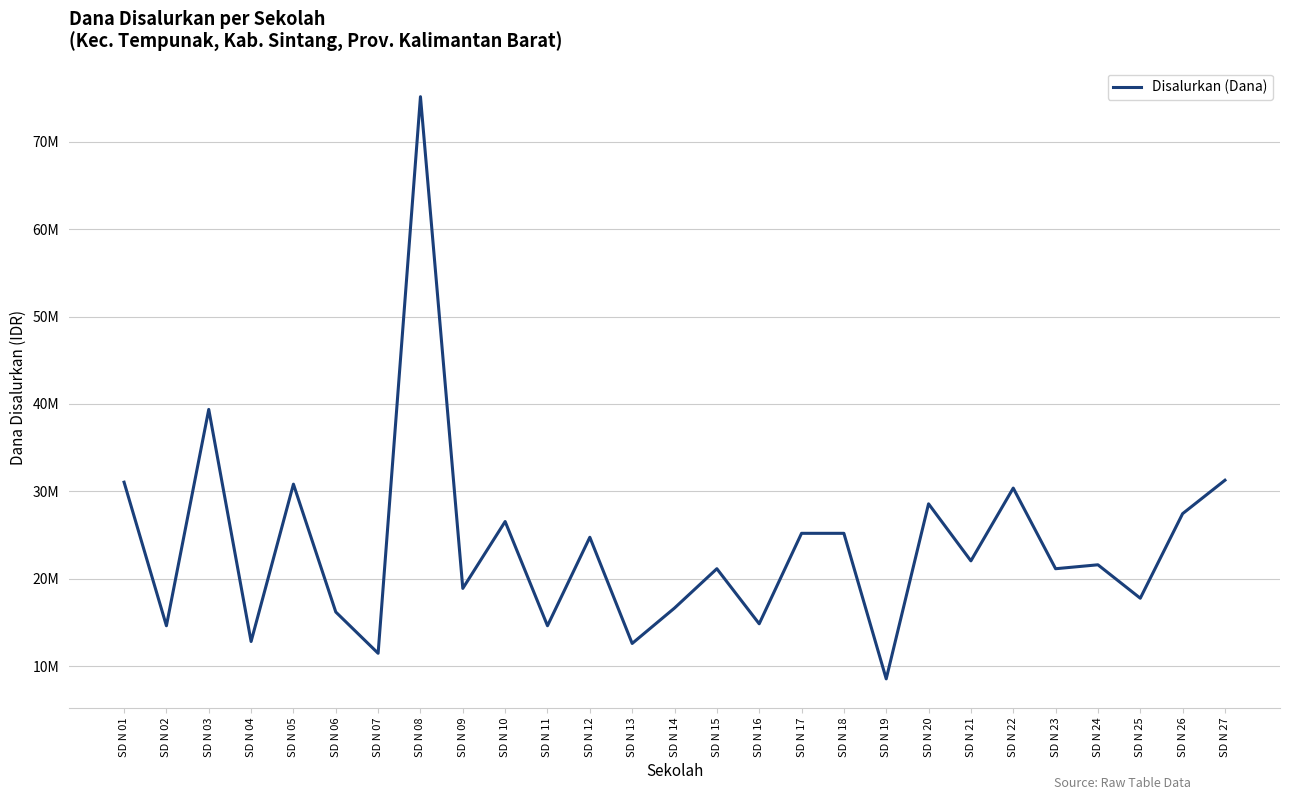

True or false: the data shows 98945312 at SD N 08.

False